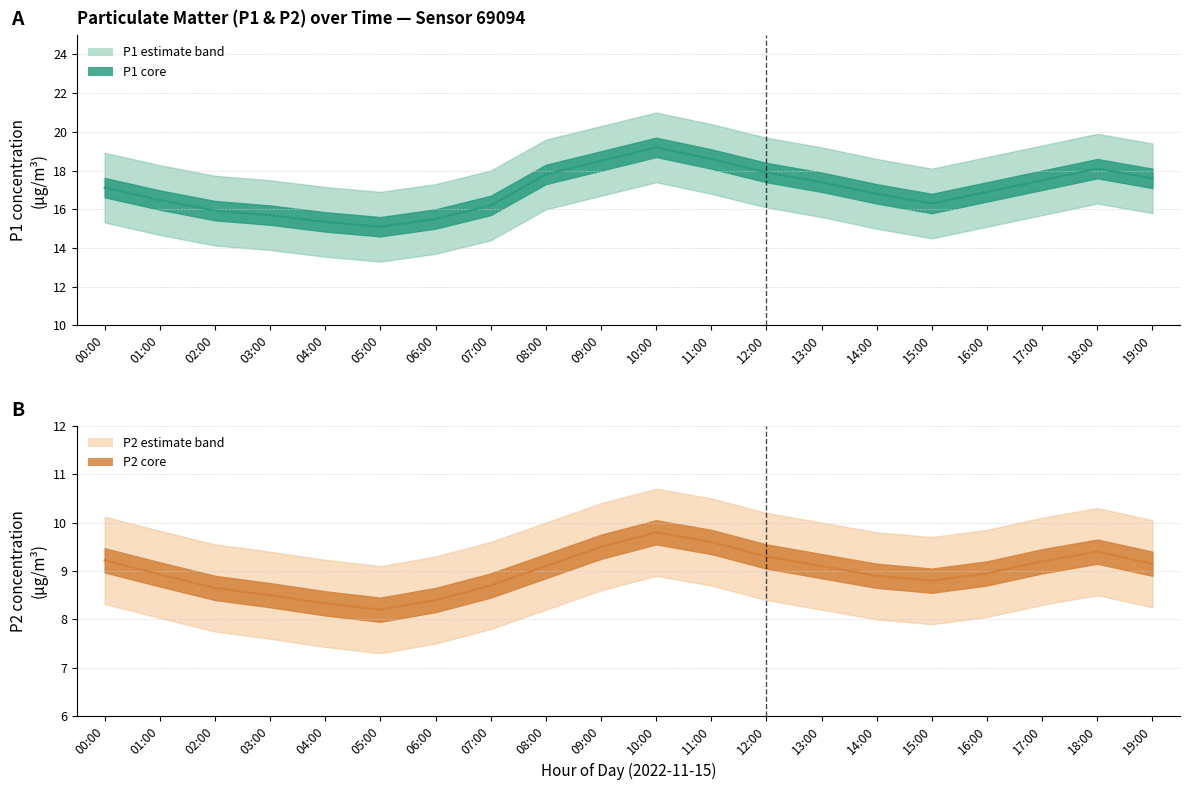

What is the maximum value for P2?

9.8